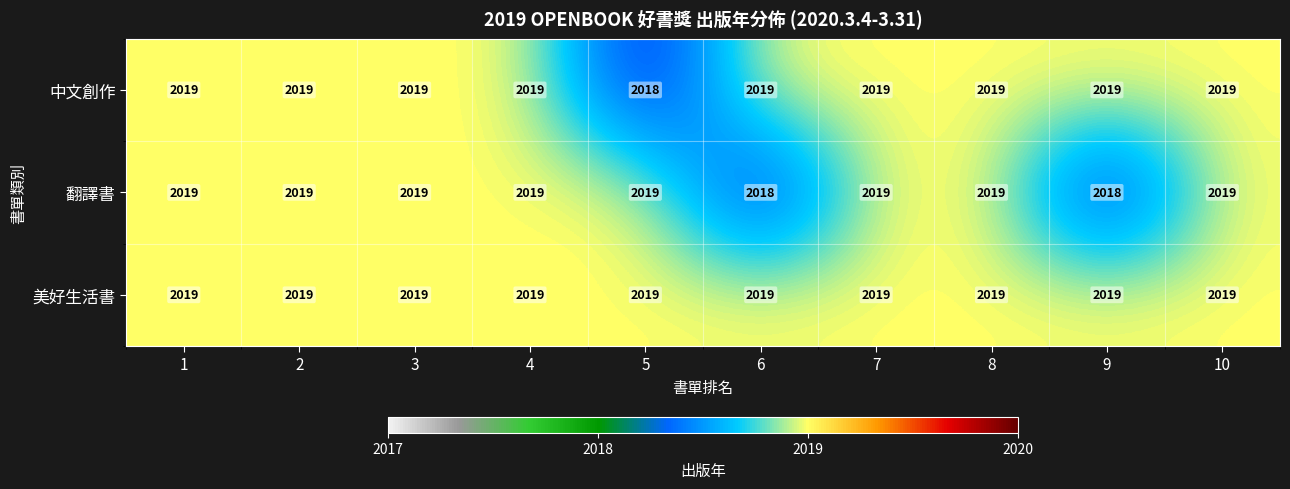

Is it true that 中文創作 equals 2019 at 8?

True